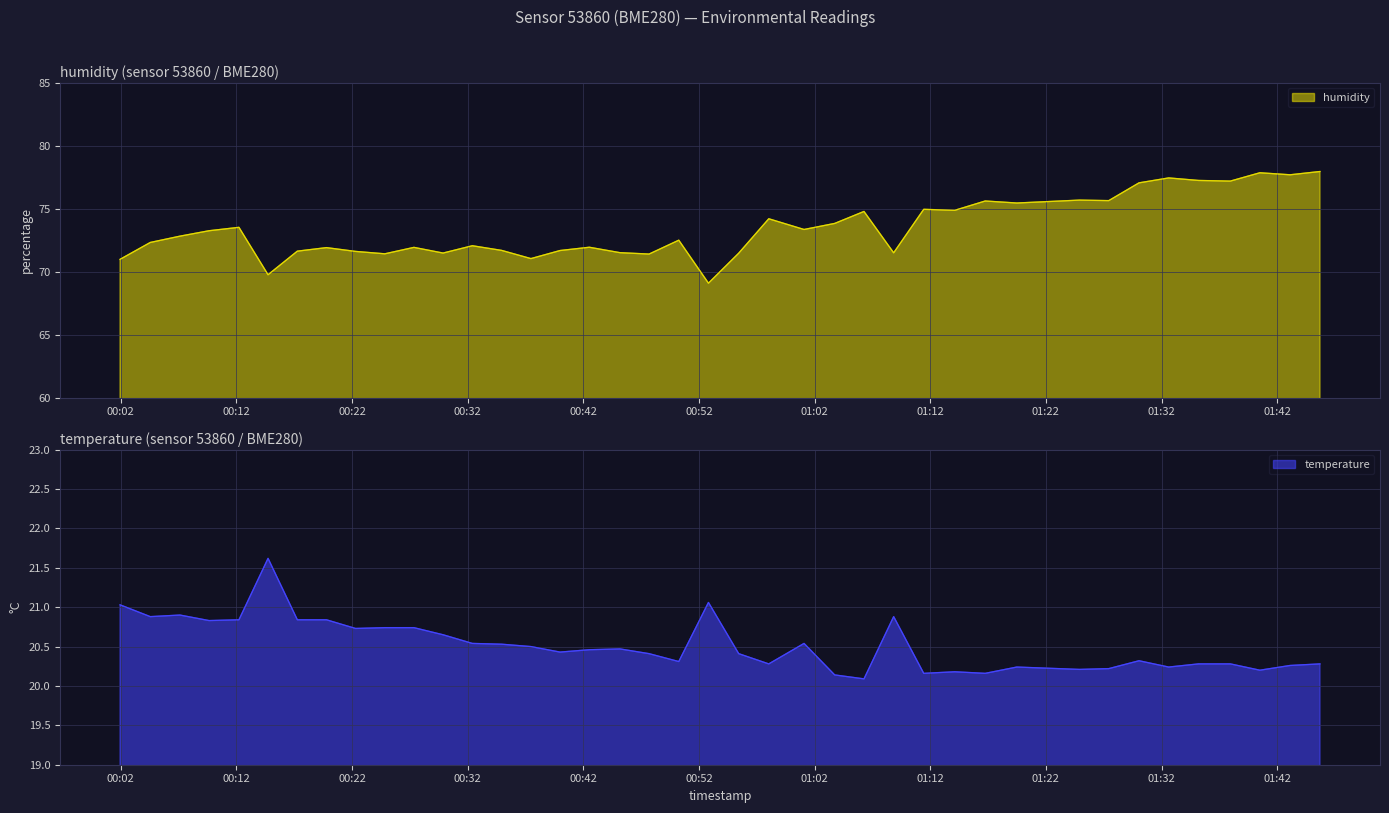

In humidity, how many points are lower than both neighbors (excluding endpoints)?

13